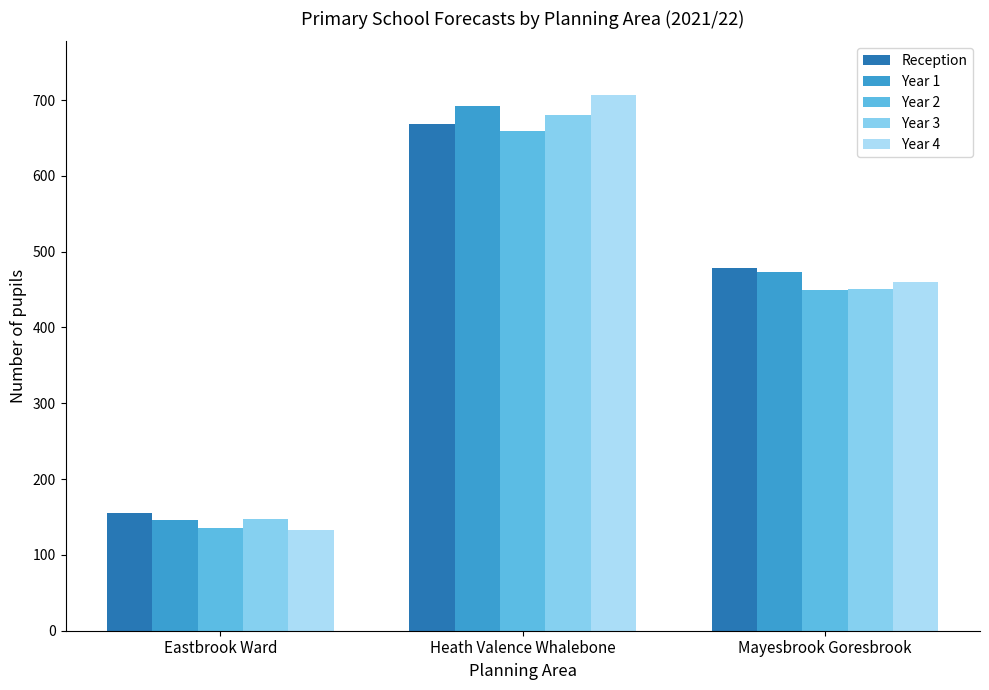

What is the label of the 1st bar from the left?

Eastbrook Ward